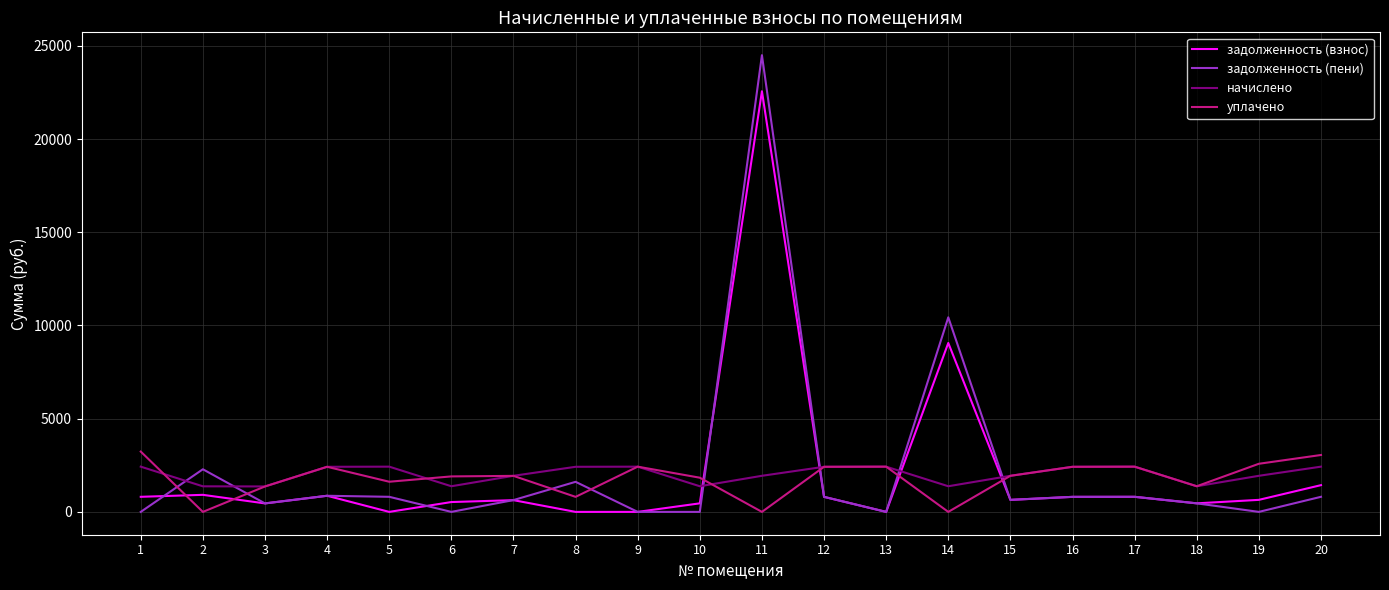

After their last crossing, which series has the higher values: начислено or задолженность (взнос)?

начислено